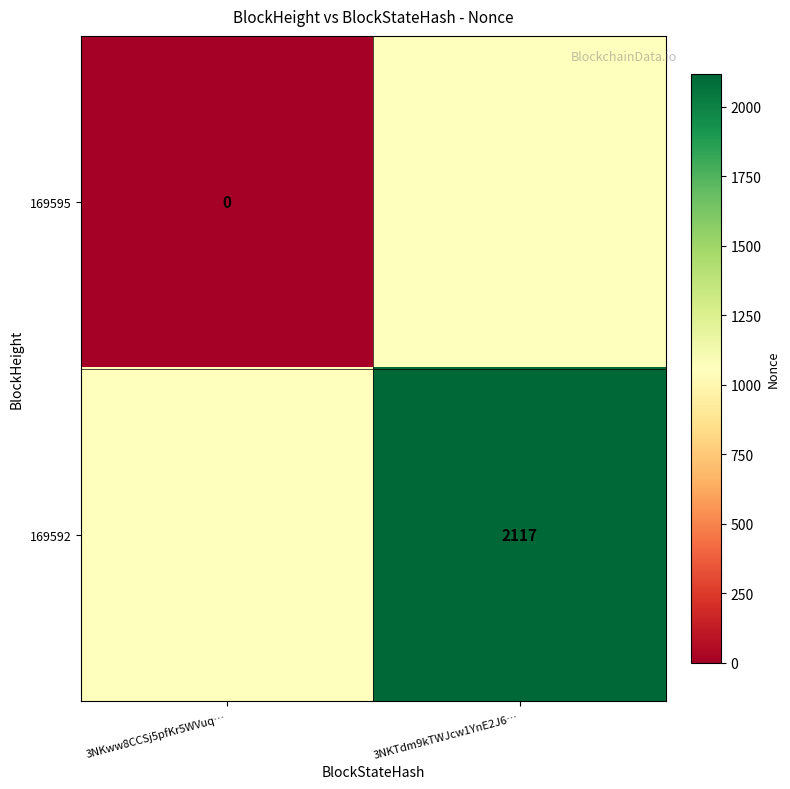

Where is 169592 nearest to the value 1587?

3NKww8CCSj5pfKr5WVuq…